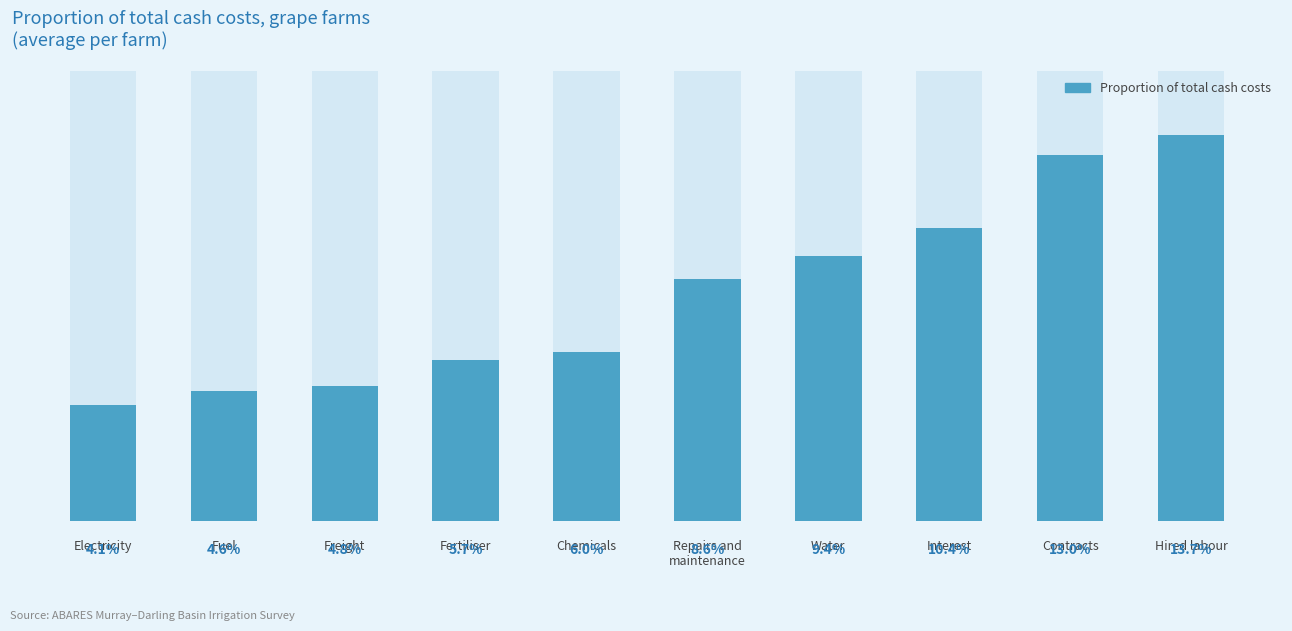

What is the sum of the values at Water and Freight?

14.2